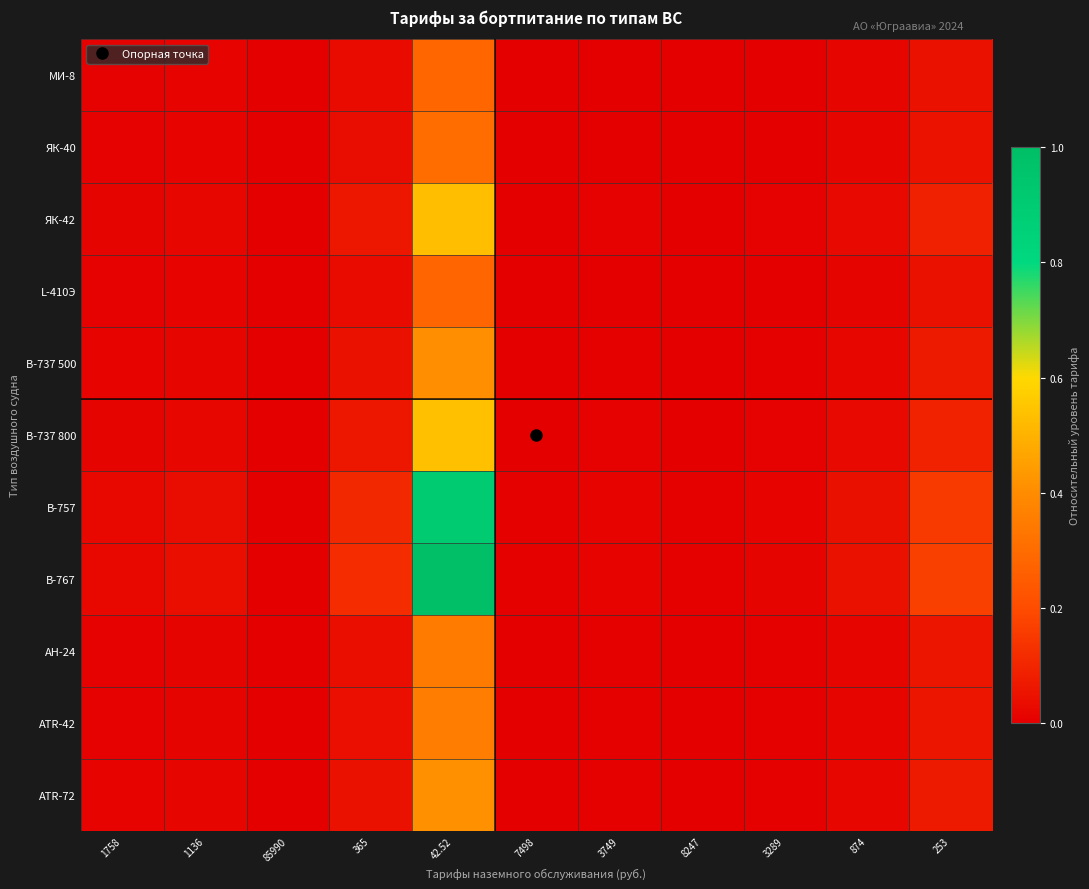

Reading left to right, list all the values displayed in this chart.

МИ-8: 1758=0.0	1136=0.0	85990=0.0	365=0.0	42.52=0.3	7498=0.0	3749=0.0	8247=0.0	3289=0.0	874=0.0	253=0.0
ЯК-40: 1758=0.0	1136=0.0	85990=0.0	365=0.0	42.52=0.3	7498=0.0	3749=0.0	8247=0.0	3289=0.0	874=0.0	253=0.1
ЯК-42: 1758=0.0	1136=0.0	85990=0.0	365=0.1	42.52=0.5	7498=0.0	3749=0.0	8247=0.0	3289=0.0	874=0.0	253=0.1
L-410Э: 1758=0.0	1136=0.0	85990=0.0	365=0.0	42.52=0.3	7498=0.0	3749=0.0	8247=0.0	3289=0.0	874=0.0	253=0.0
В-737 500: 1758=0.0	1136=0.0	85990=0.0	365=0.0	42.52=0.4	7498=0.0	3749=0.0	8247=0.0	3289=0.0	874=0.0	253=0.1
В-737 800: 1758=0.0	1136=0.0	85990=0.0	365=0.1	42.52=0.5	7498=0.0	3749=0.0	8247=0.0	3289=0.0	874=0.0	253=0.1
В-757: 1758=0.0	1136=0.0	85990=0.0	365=0.1	42.52=0.9	7498=0.0	3749=0.0	8247=0.0	3289=0.0	874=0.0	253=0.2
В-767: 1758=0.0	1136=0.0	85990=0.0	365=0.1	42.52=1.0	7498=0.0	3749=0.0	8247=0.0	3289=0.0	874=0.0	253=0.2
АН-24: 1758=0.0	1136=0.0	85990=0.0	365=0.0	42.52=0.3	7498=0.0	3749=0.0	8247=0.0	3289=0.0	874=0.0	253=0.1
АТR-42: 1758=0.0	1136=0.0	85990=0.0	365=0.0	42.52=0.4	7498=0.0	3749=0.0	8247=0.0	3289=0.0	874=0.0	253=0.1
АТR-72: 1758=0.0	1136=0.0	85990=0.0	365=0.0	42.52=0.4	7498=0.0	3749=0.0	8247=0.0	3289=0.0	874=0.0	253=0.1